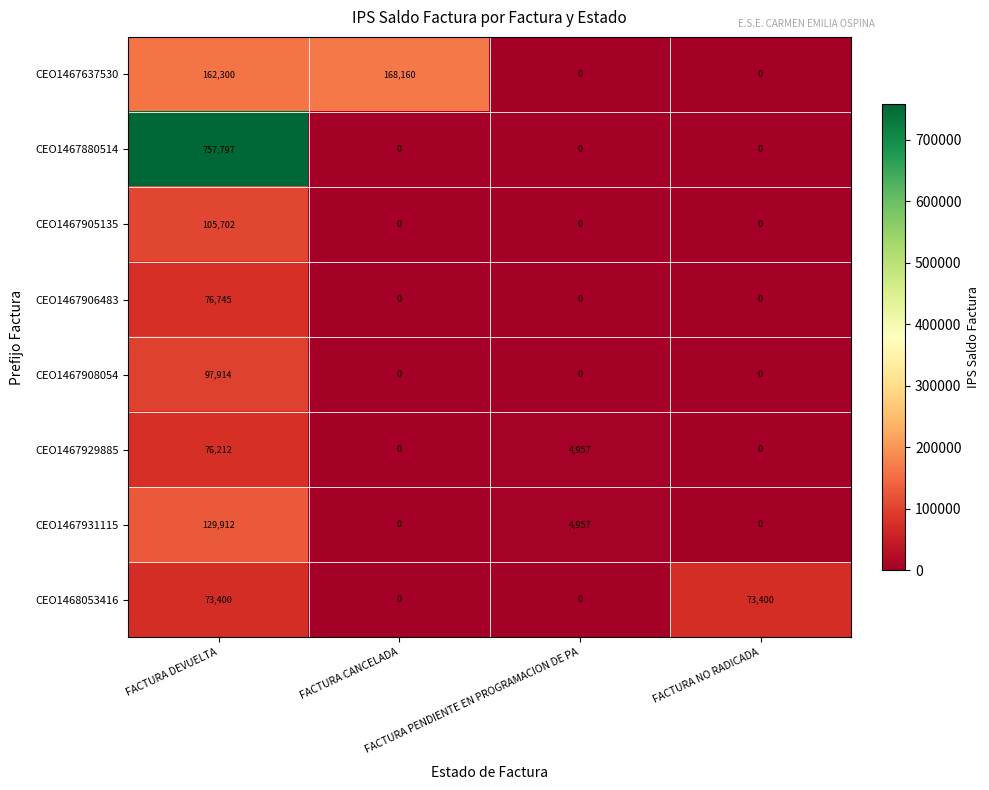

What is the difference between the maximum and second lowest values in the CEO1467906483 series?

76745